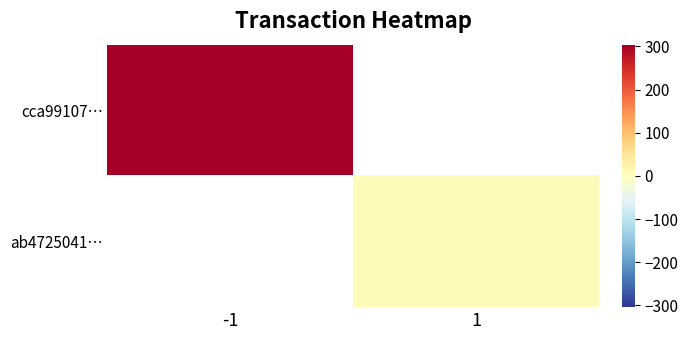

List the labels in order of cca99107… value, smallest first.

-1, 1